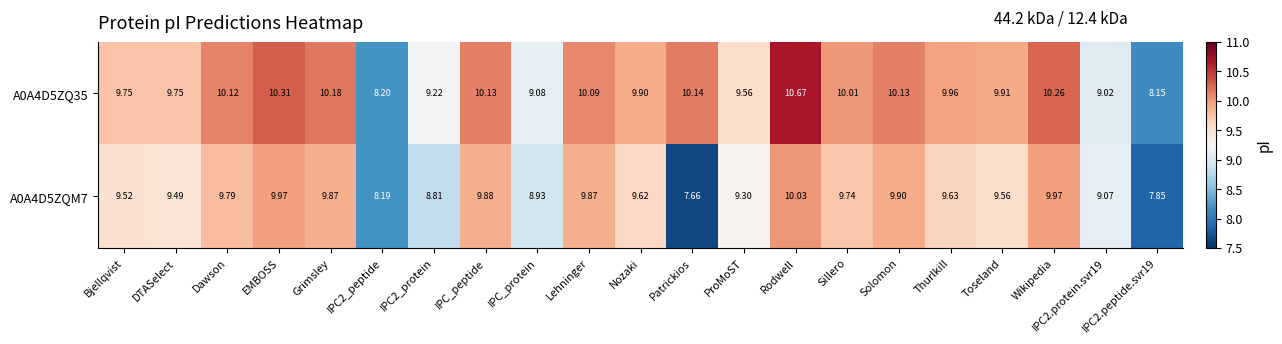

At which label does A0A4D5ZQ35 reach its peak?

Rodwell